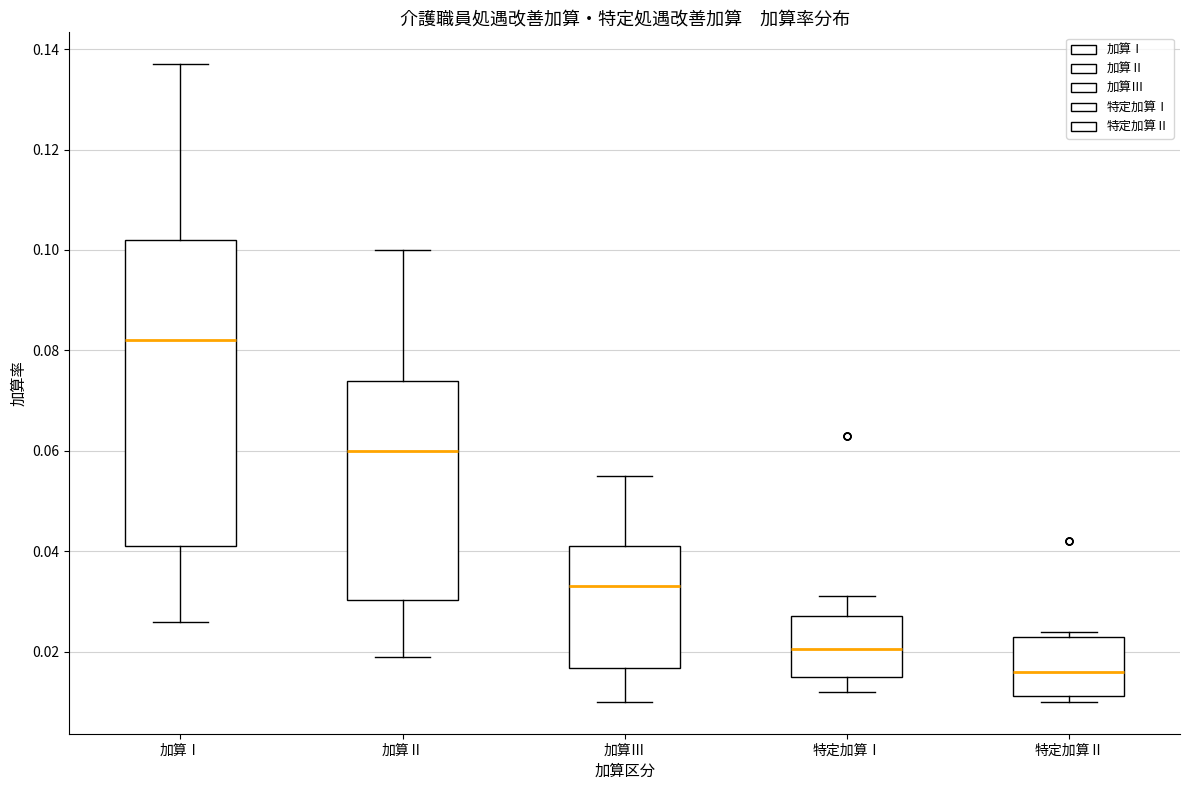

Reading left to right, transcribe this box plot: for each box, give where its median line is, the range the box spans, and where its two whiskers end, as read against the y-axis. The values are not printed on the chart, so give them approximately, as read against the axis.

加算Ⅰ: median 0.082, box 0.042 to 0.102, whiskers 0.026 to 0.138
加算Ⅱ: median 0.060, box 0.030 to 0.074, whiskers 0.020 to 0.100
加算Ⅲ: median 0.034, box 0.016 to 0.042, whiskers 0.010 to 0.056
特定加算Ⅰ: median 0.020, box 0.016 to 0.028, whiskers 0.012 to 0.032
特定加算Ⅱ: median 0.016, box 0.012 to 0.024, whiskers 0.010 to 0.024 (just above the box's upper edge)